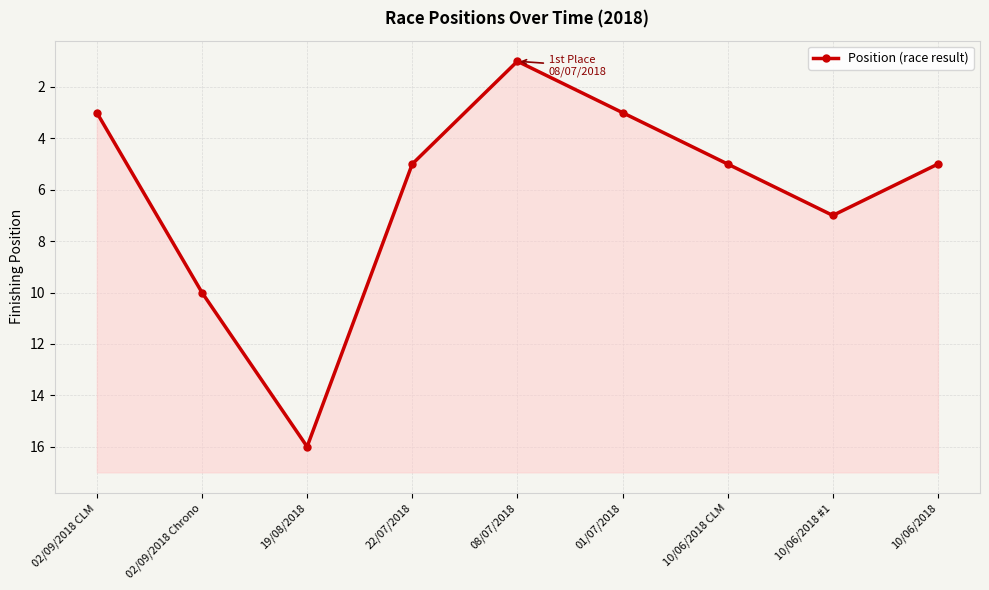

Rank the categories by value from highest to lowest.

19/08/2018, 02/09/2018 Chrono, 10/06/2018 #1, 22/07/2018, 10/06/2018 CLM, 10/06/2018, 02/09/2018 CLM, 01/07/2018, 08/07/2018